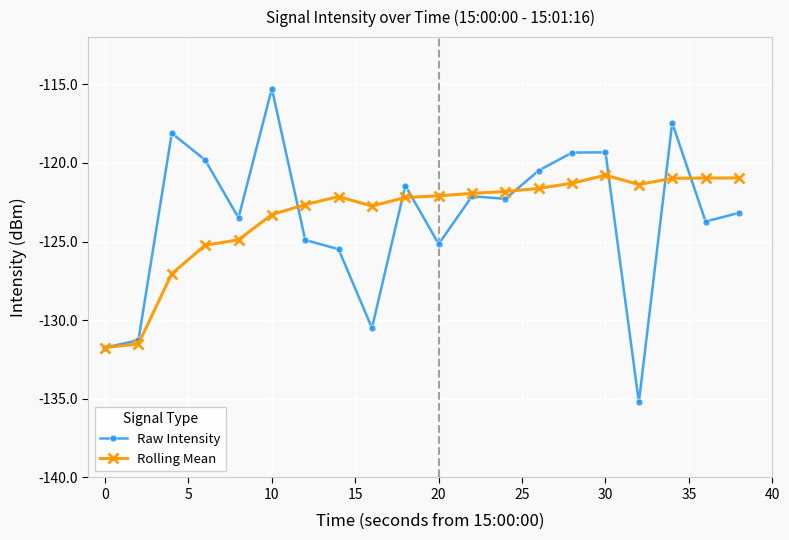

Which series has the widest spread of values?

Raw Intensity